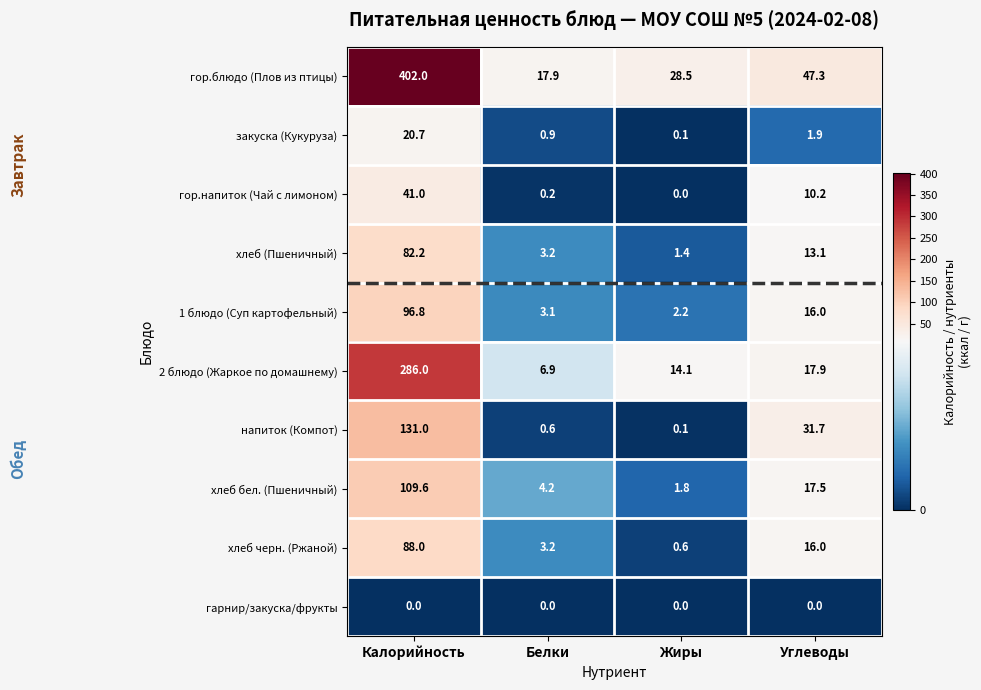

What is the difference between the maximum and minimum values in the закуска (Кукуруза) series?

20.6